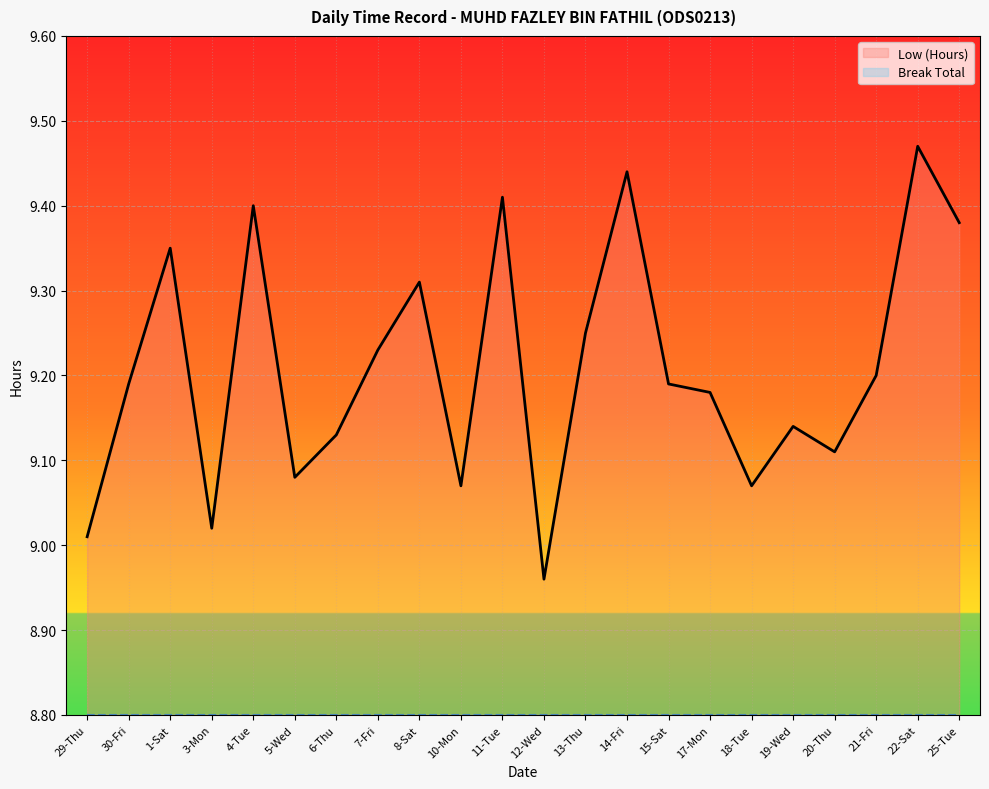

Between 7-Fri and 12-Wed, which series saw the biggest shift?

Low (Hours)